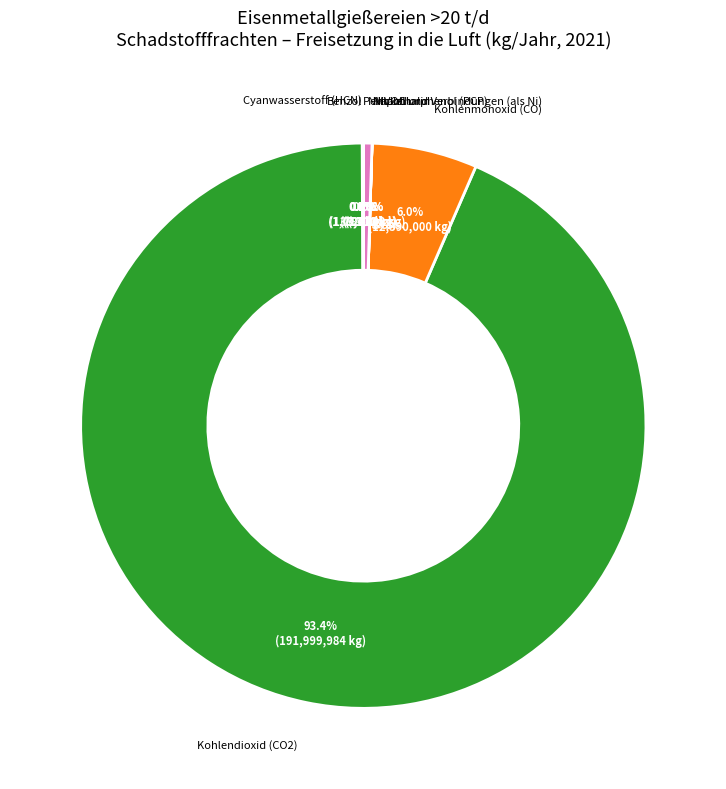

Which has a higher value, Benzol or Cyanwasserstoff (HCN)?

Benzol